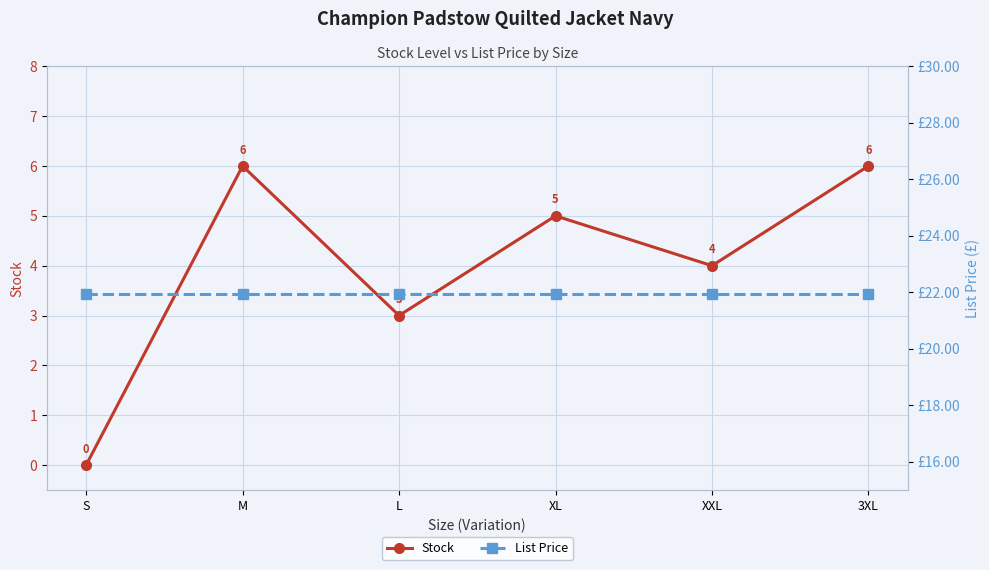

What is the label of the 2nd point from the left?

M